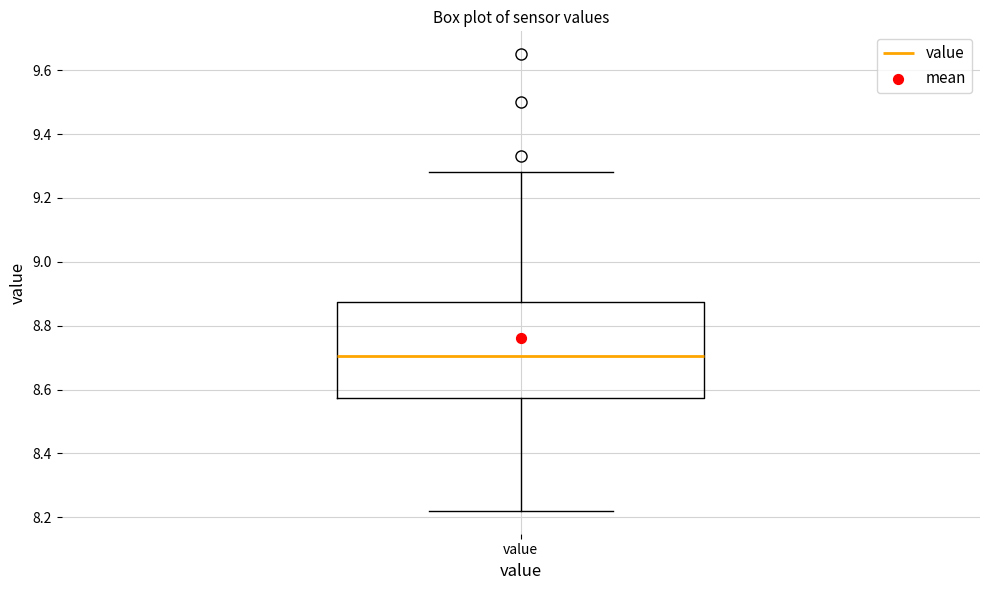

Where does the upper whisker of the box for value end on the y-axis? The values are not printed on the chart, so give them approximately, as read against the axis.

9.28